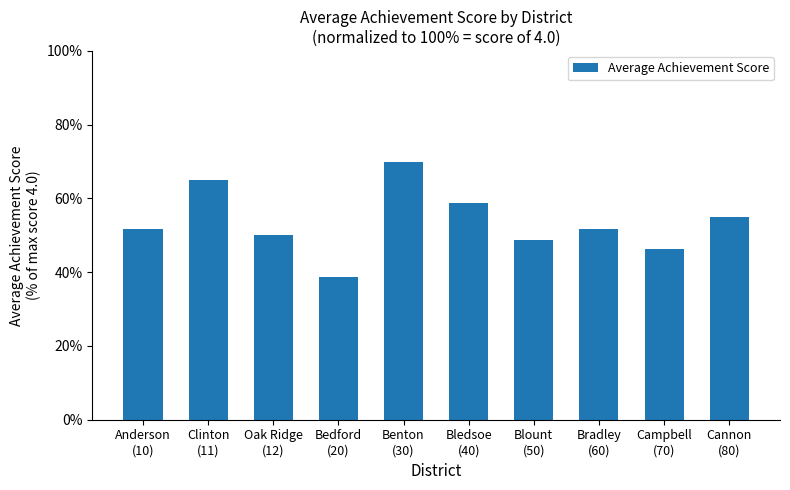

What position from the right is Benton
(30)?

6